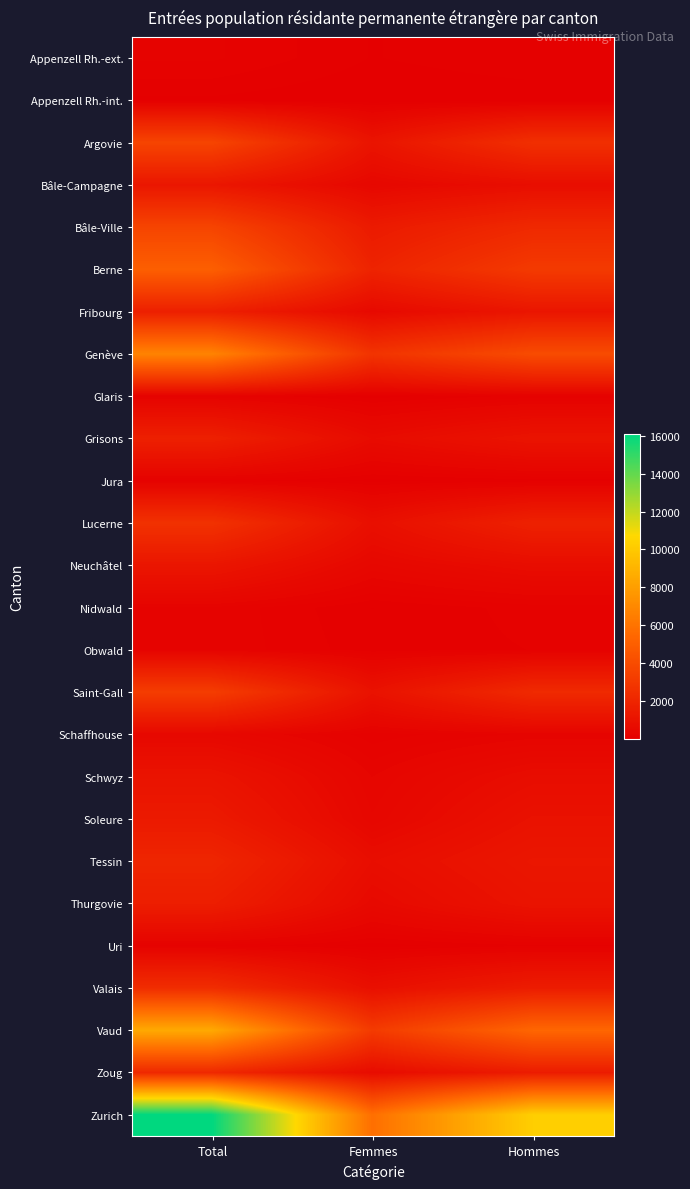

What is the minimum value shown in the chart?

29